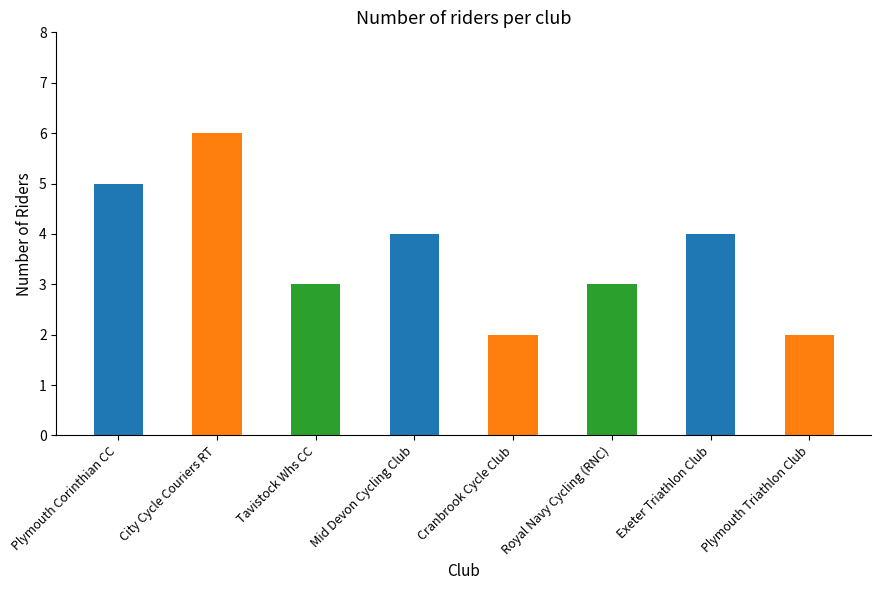

The chart shows a value of 1 at Plymouth Corinthian CC. True or false?

False